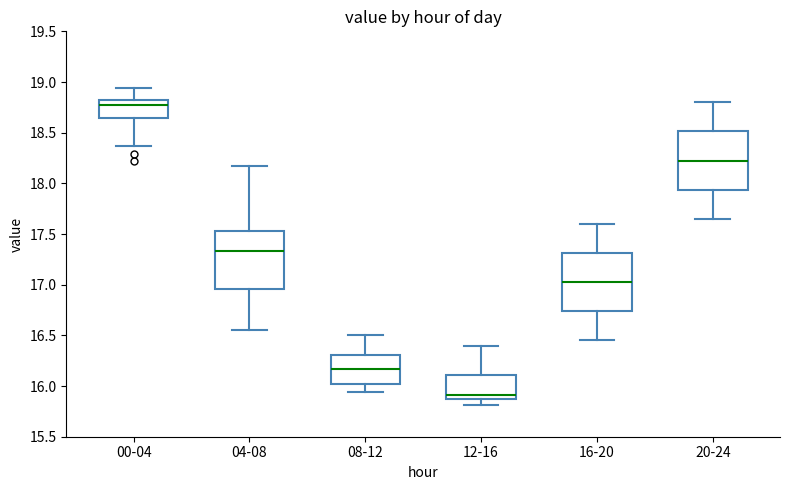

Where is the lower edge of the box for 12-16 on the y-axis? The values are not printed on the chart, so give them approximately, as read against the axis.

15.85